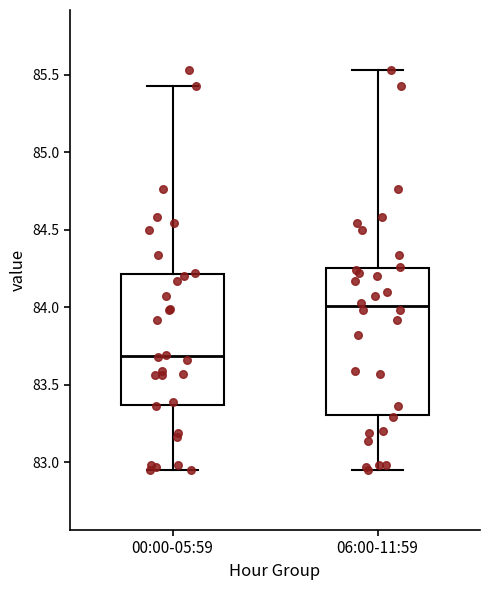

Reading left to right, read every box against the y-axis: the position of its median line, the range the box covers, and the ends of its whiskers. The values are not printed on the chart, so give them approximately, as read against the axis.

00:00-05:59: median 83.70, box 83.35 to 84.20, whiskers 82.95 to 85.45
06:00-11:59: median 84.00, box 83.30 to 84.25, whiskers 82.95 to 85.55